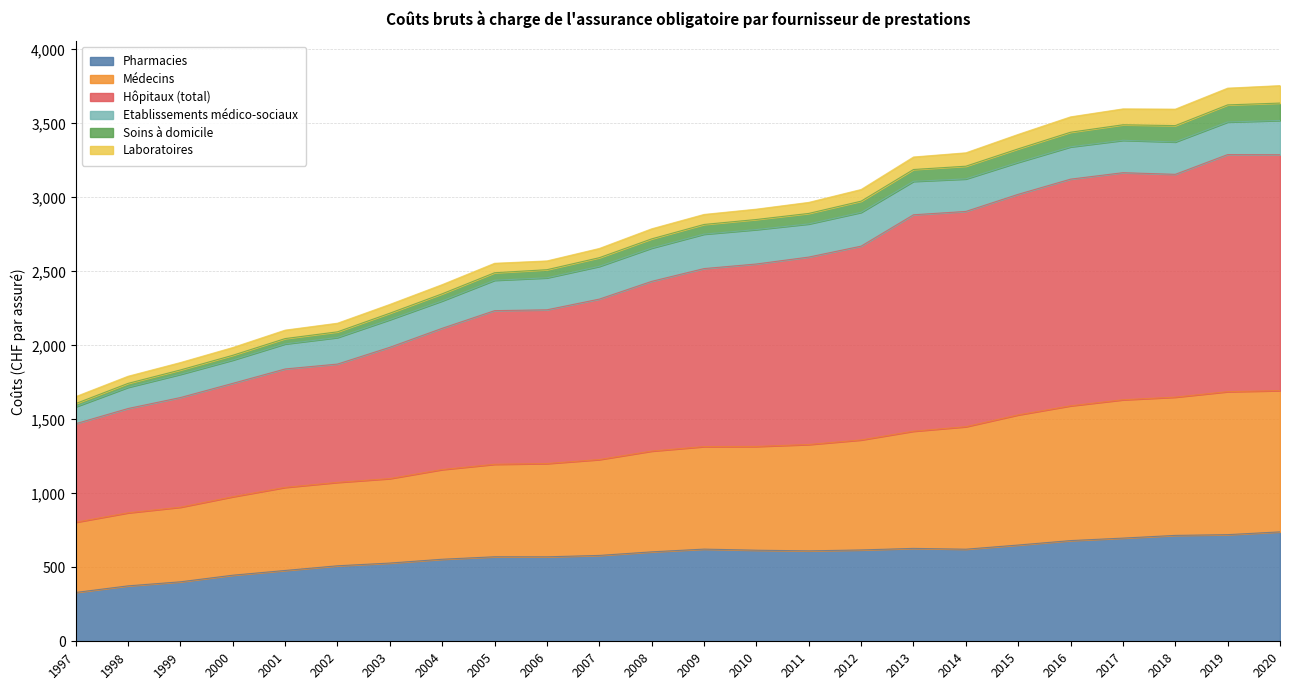

Where is Pharmacies nearest to the value 534?

2003